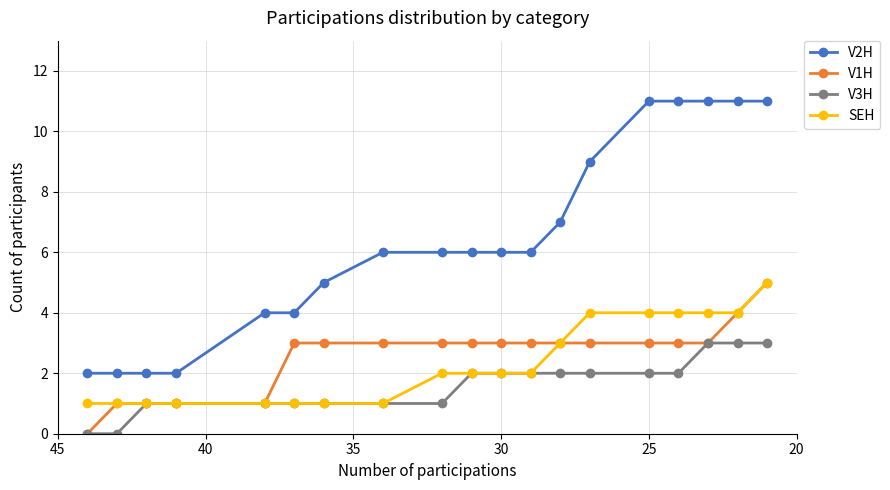

How many values in V1H are above zero?

18